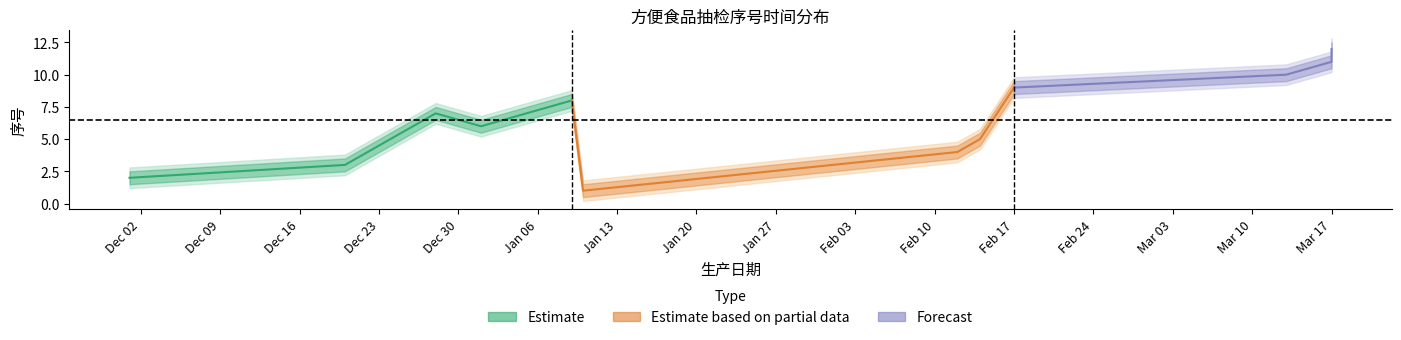

At which label does Estimate_lo1 first exceed 6?

2024-12-28